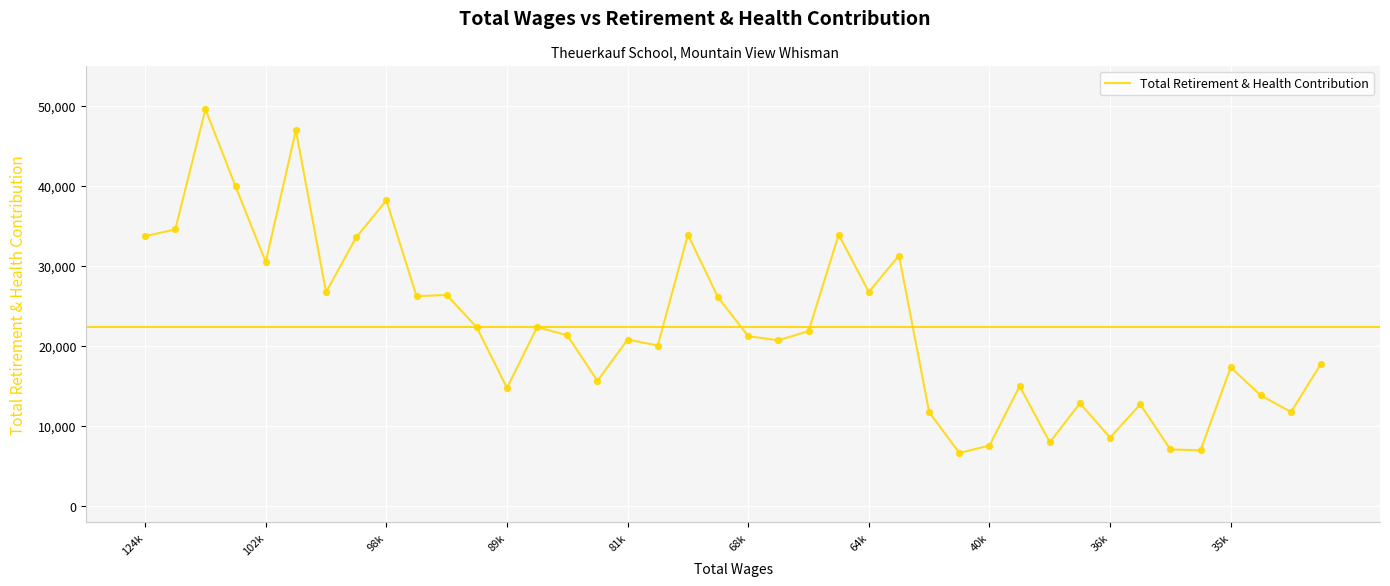

What is the greatest value displayed?

49604